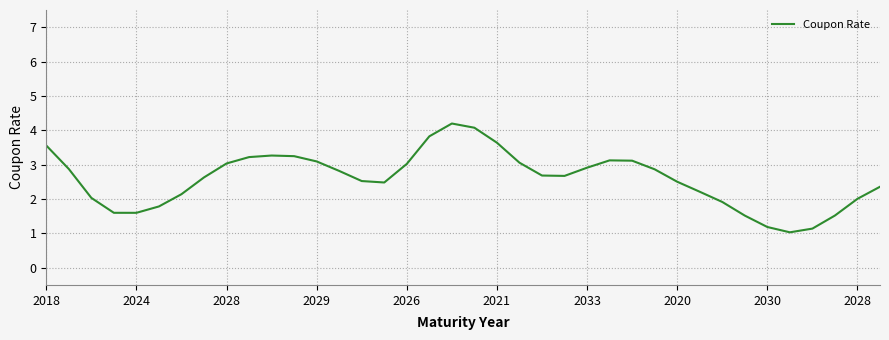

What is the minimum value shown in the chart?

1.0